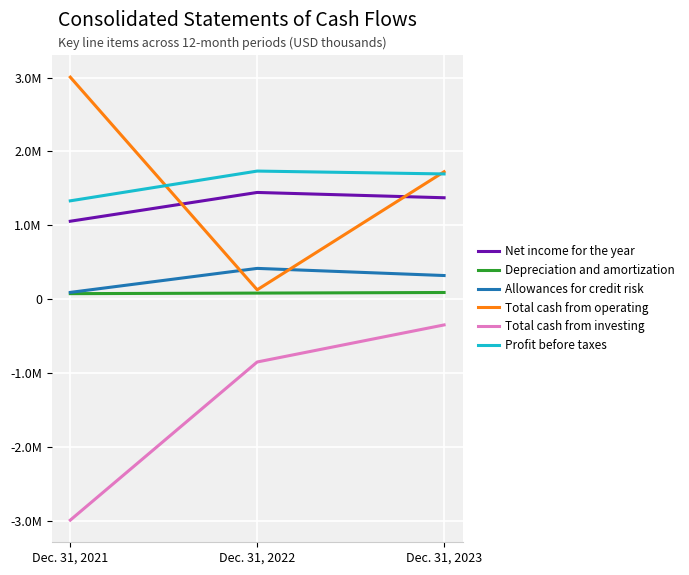

What is the value of the Profit before taxes point at the 3rd from the left?

1696141